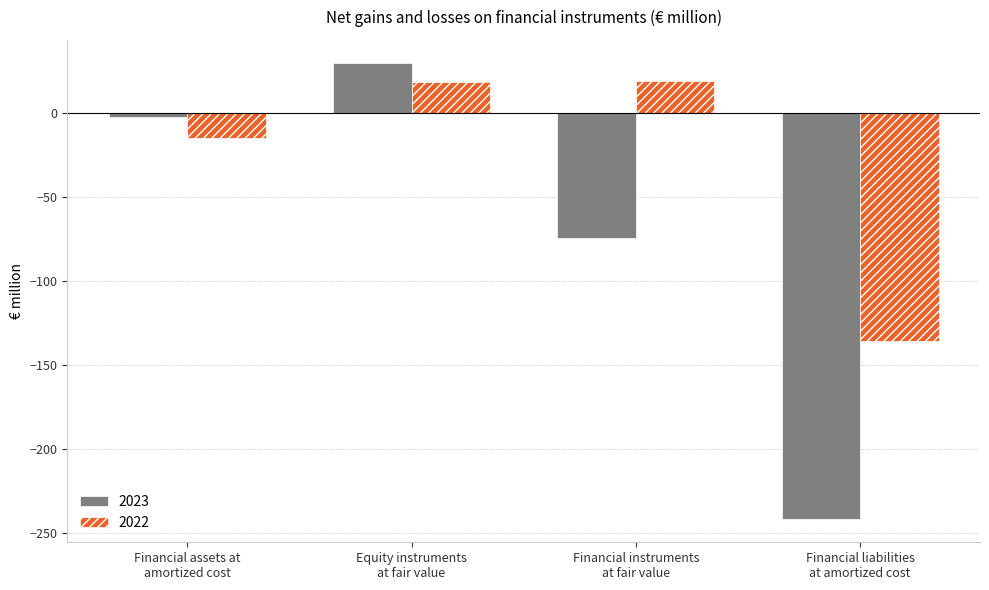

What is the sum of all 2023 values?

-288.0